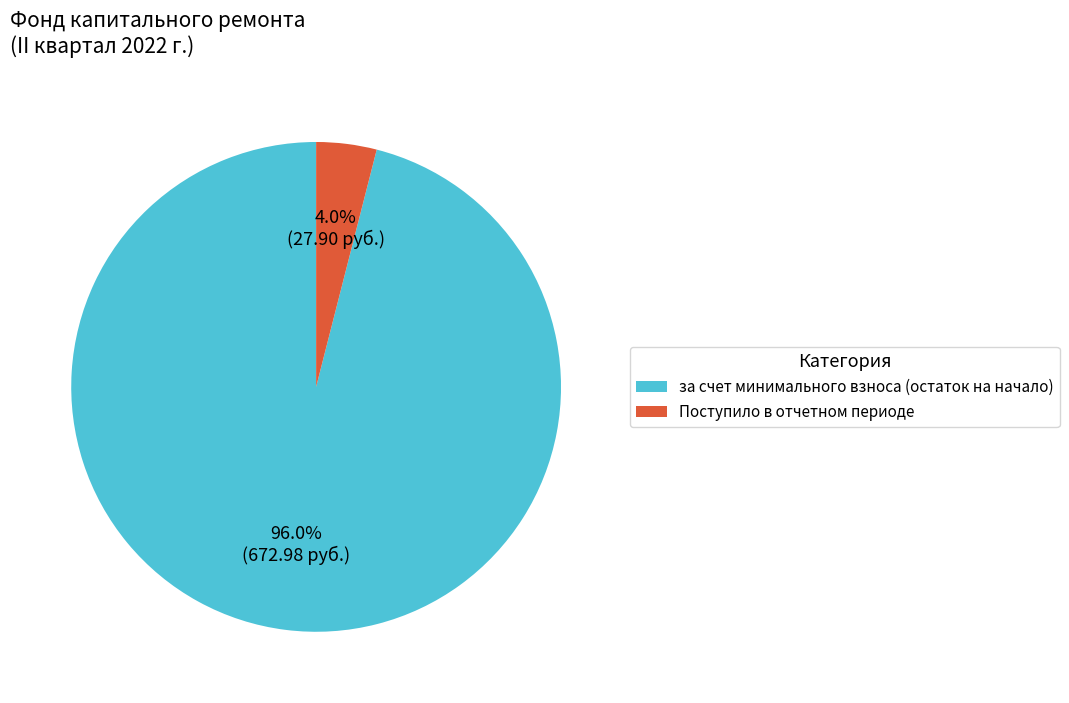

Do Поступило в отчетном периоде and за счет минимального взноса (остаток на начало) together represent more than half of the pie?

Yes